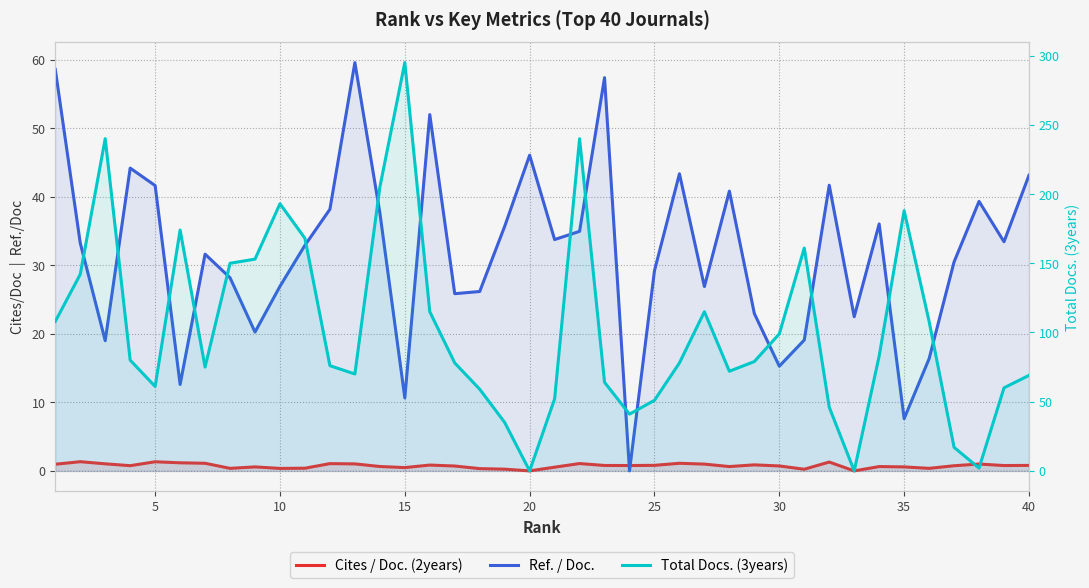

How many lines are shown in the chart?

3